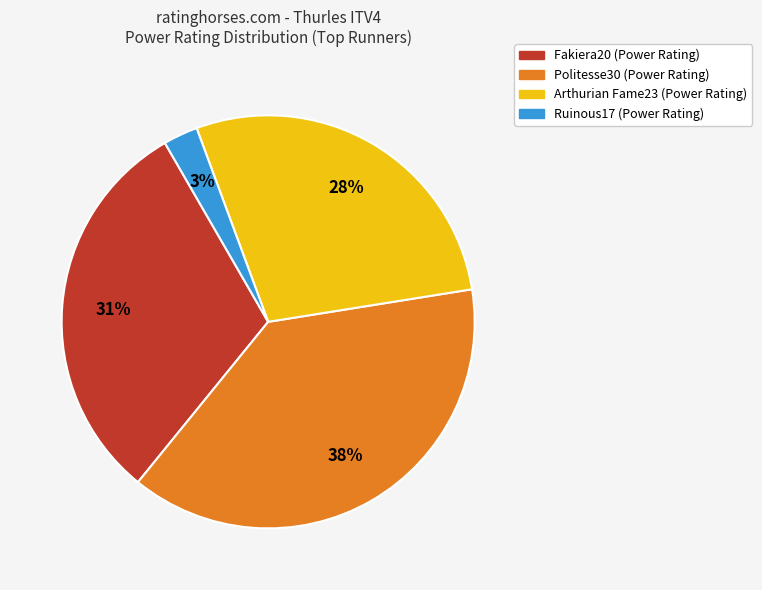

How many segments does this pie chart have?

4